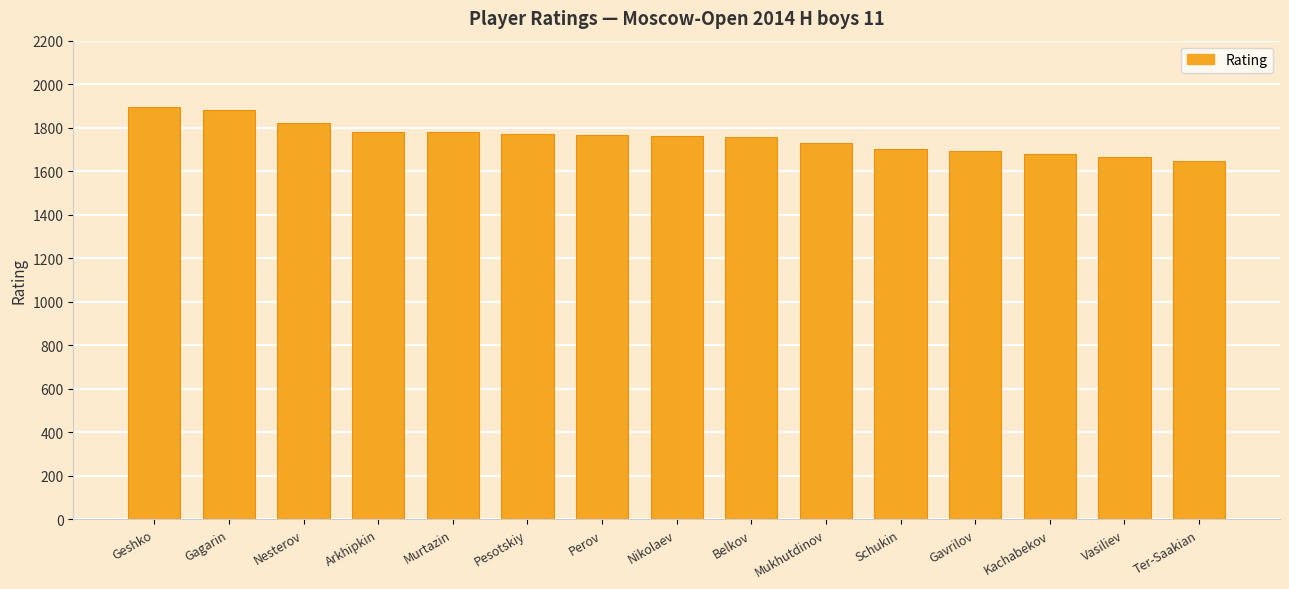

What is the approximate value at Ter-Saakian?

1647